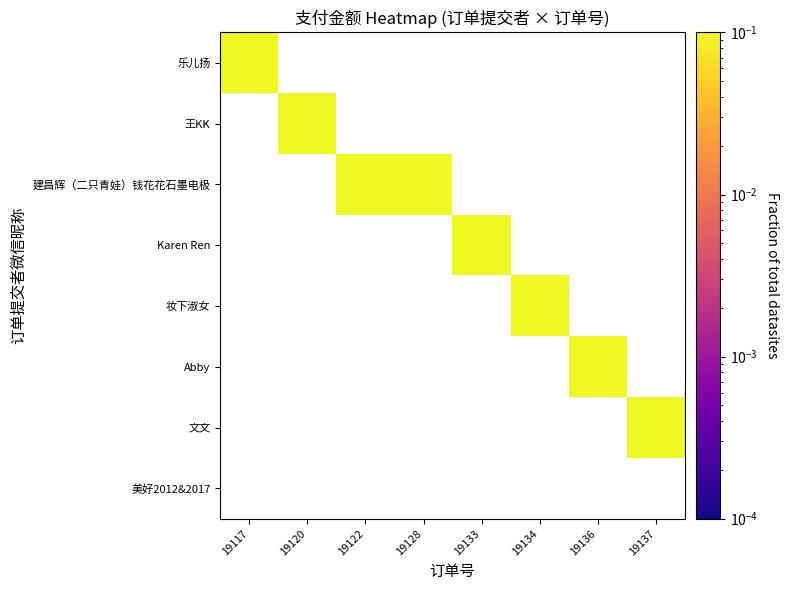

At how many categories does at least one series exceed 0?

8